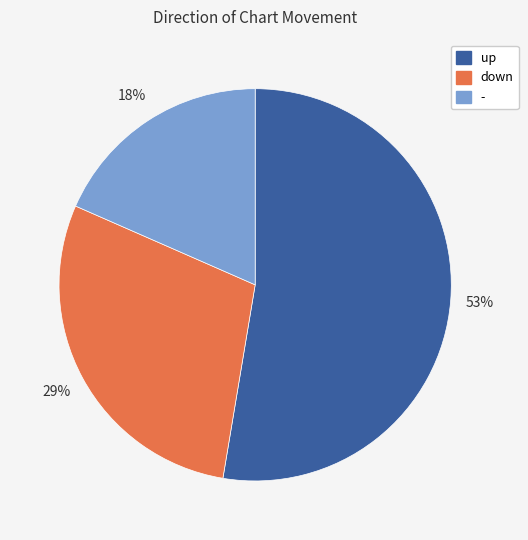

What is the majority slice?

up